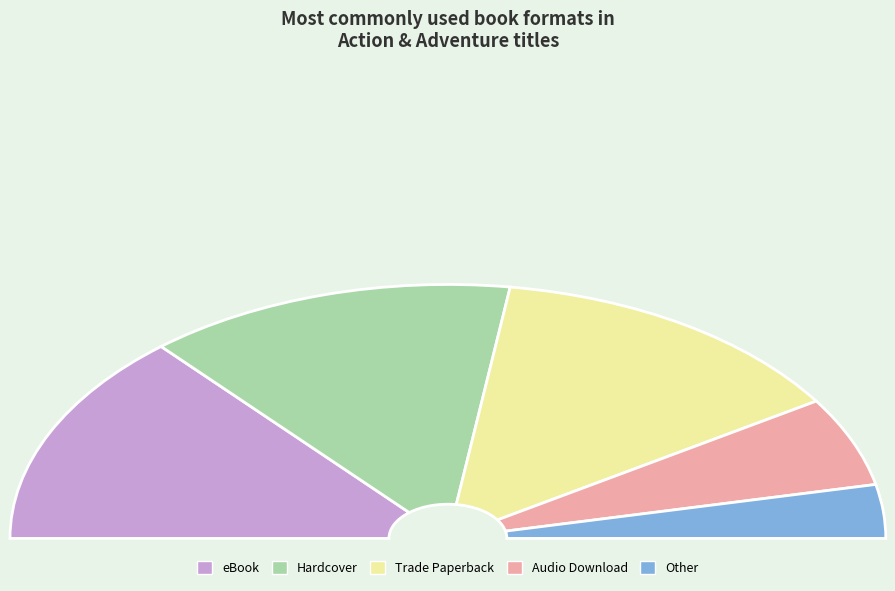

Count the number of slices in the pie.

5